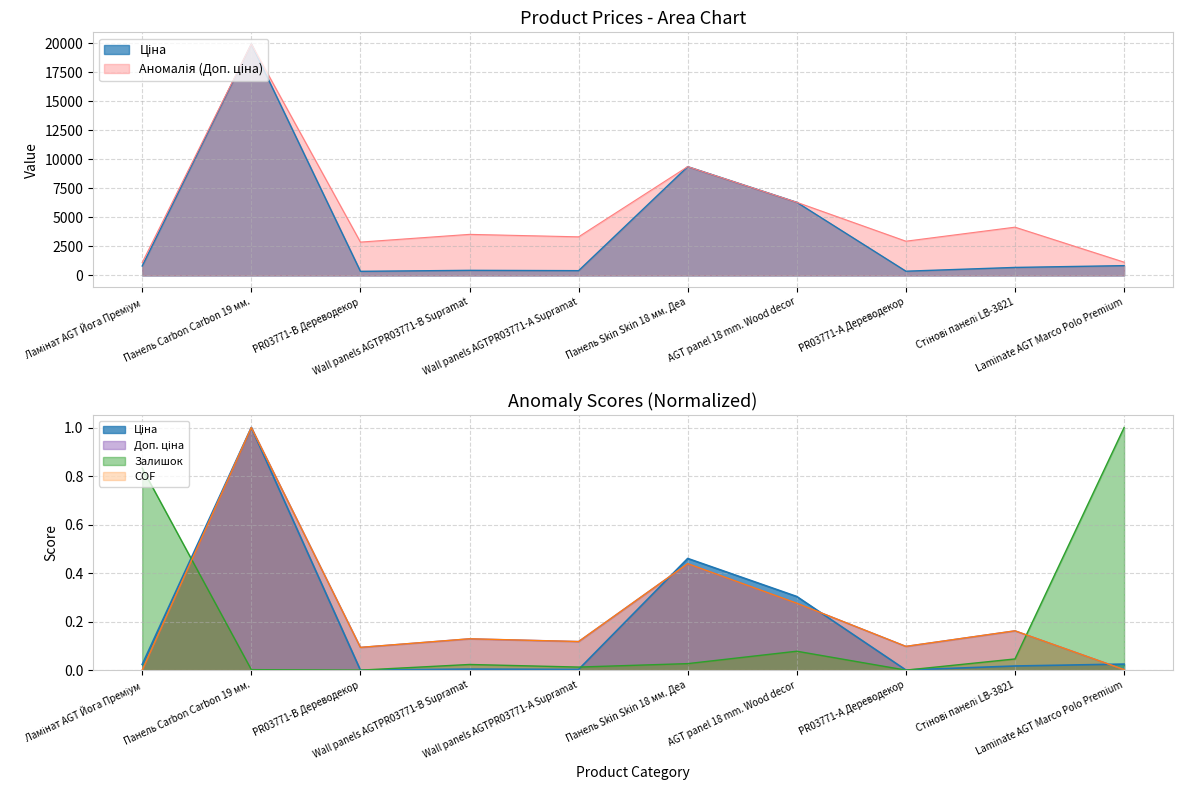

True or false: Залишок has more than 0 interior local peaks.

True